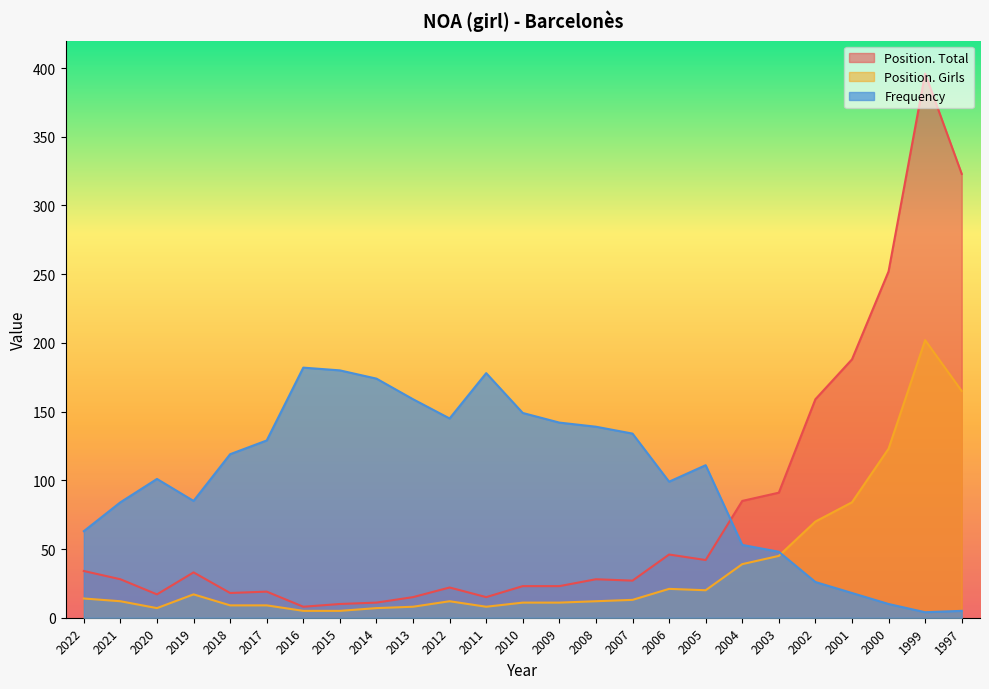

The Frequency series shows 85 at 2019. True or false?

True